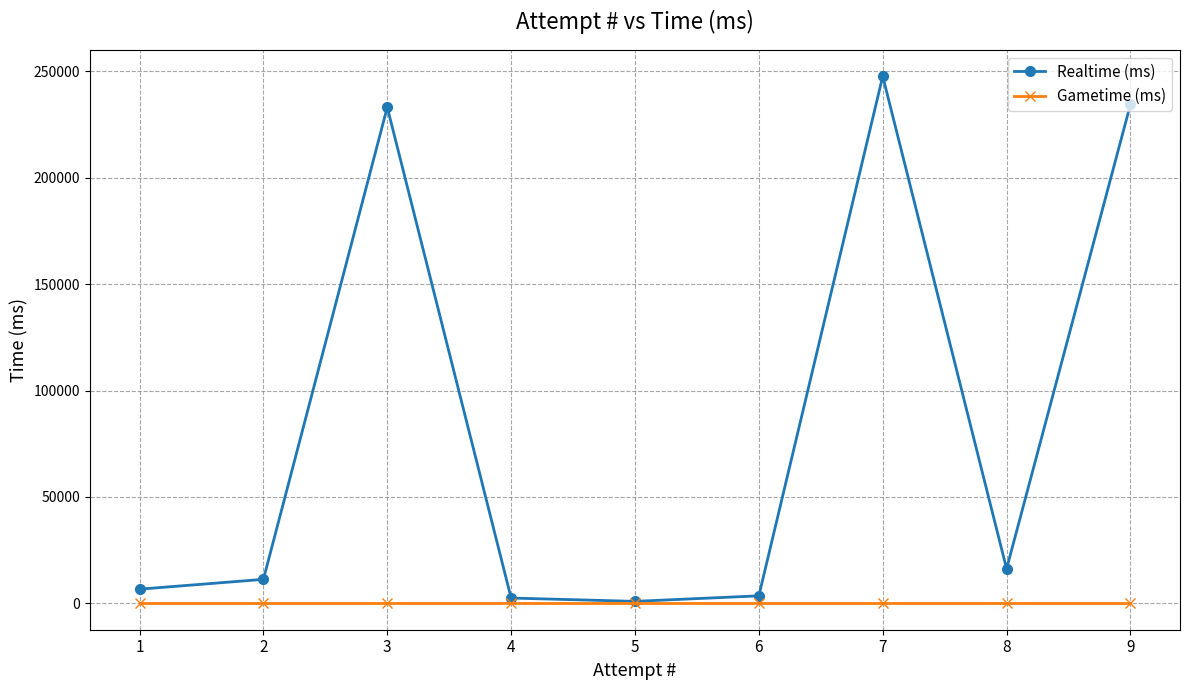

How many lines are shown in the chart?

2